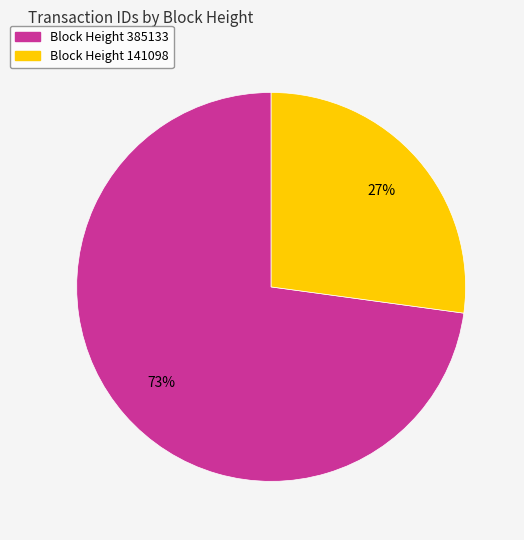

Does any single category account for the majority?

Yes